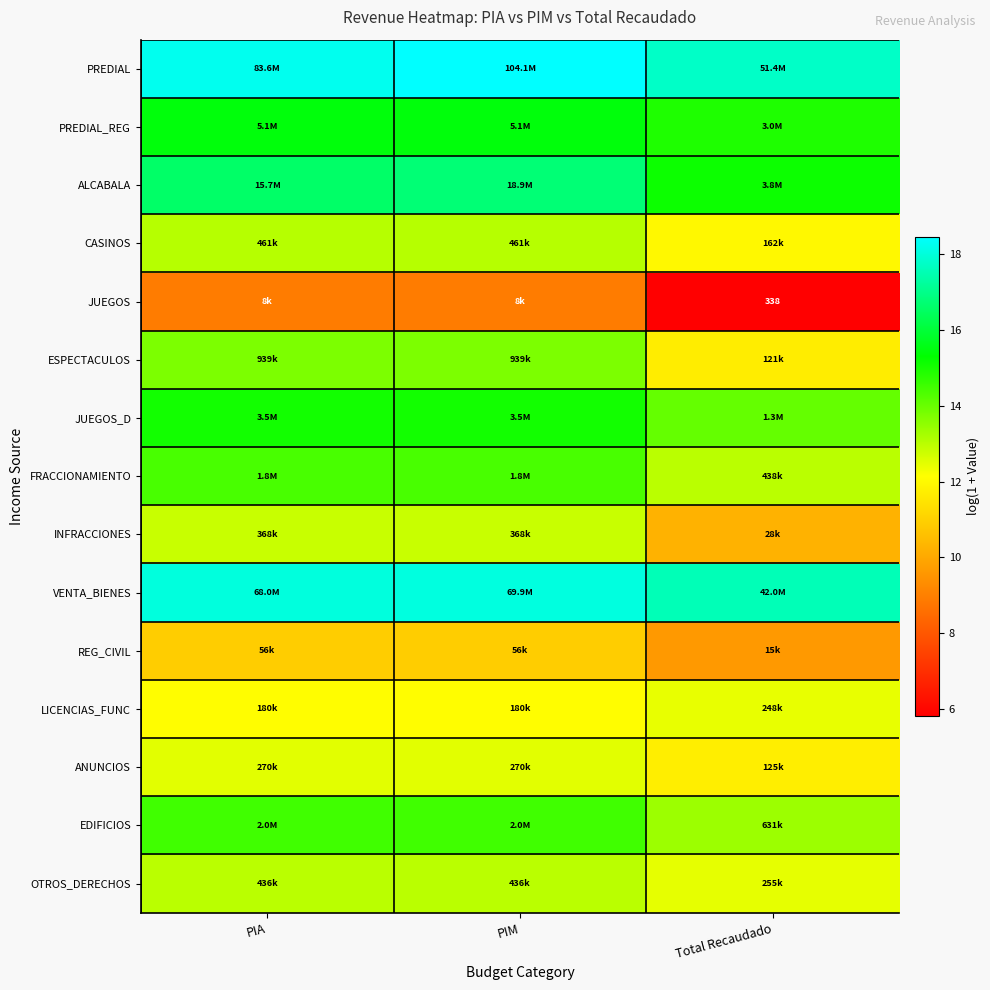

What is the maximum value for INFRACCIONES?

12.8